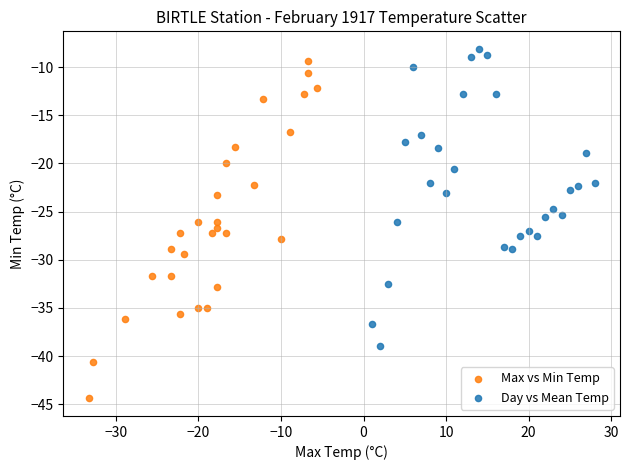

Which series reaches the minimum Y coordinate?

Max vs Min Temp